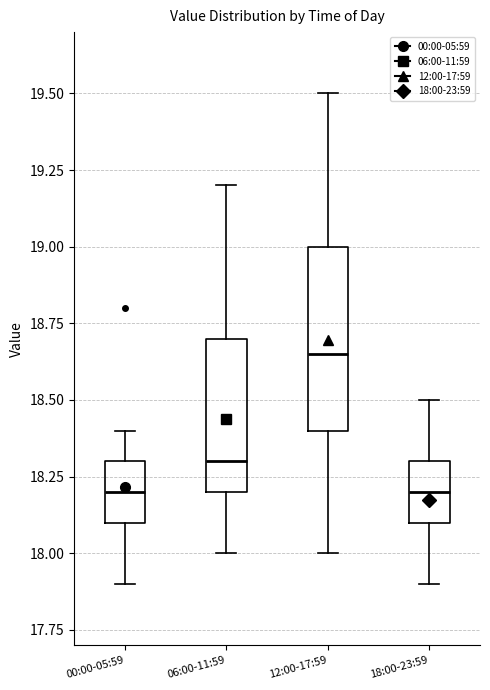

Reading left to right, read every box against the y-axis: the position of its median line, the range the box covers, and the ends of its whiskers. The values are not printed on the chart, so give them approximately, as read against the axis.

00:00-05:59: median 18.20, box 18.10 to 18.30, whiskers 17.90 to 18.40
06:00-11:59: median 18.30, box 18.20 to 18.70, whiskers 18.00 to 19.20
12:00-17:59: median 18.65, box 18.40 to 19.00, whiskers 18.00 to 19.50
18:00-23:59: median 18.20, box 18.10 to 18.30, whiskers 17.90 to 18.50